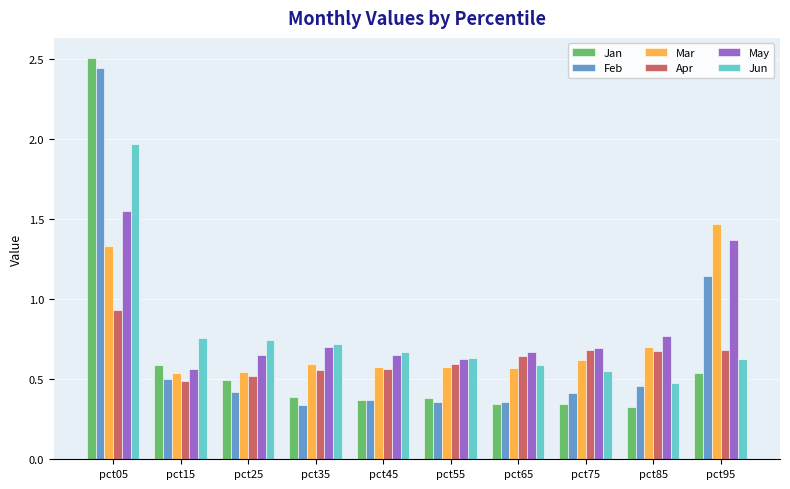

At which label does Feb reach its peak?

pct05